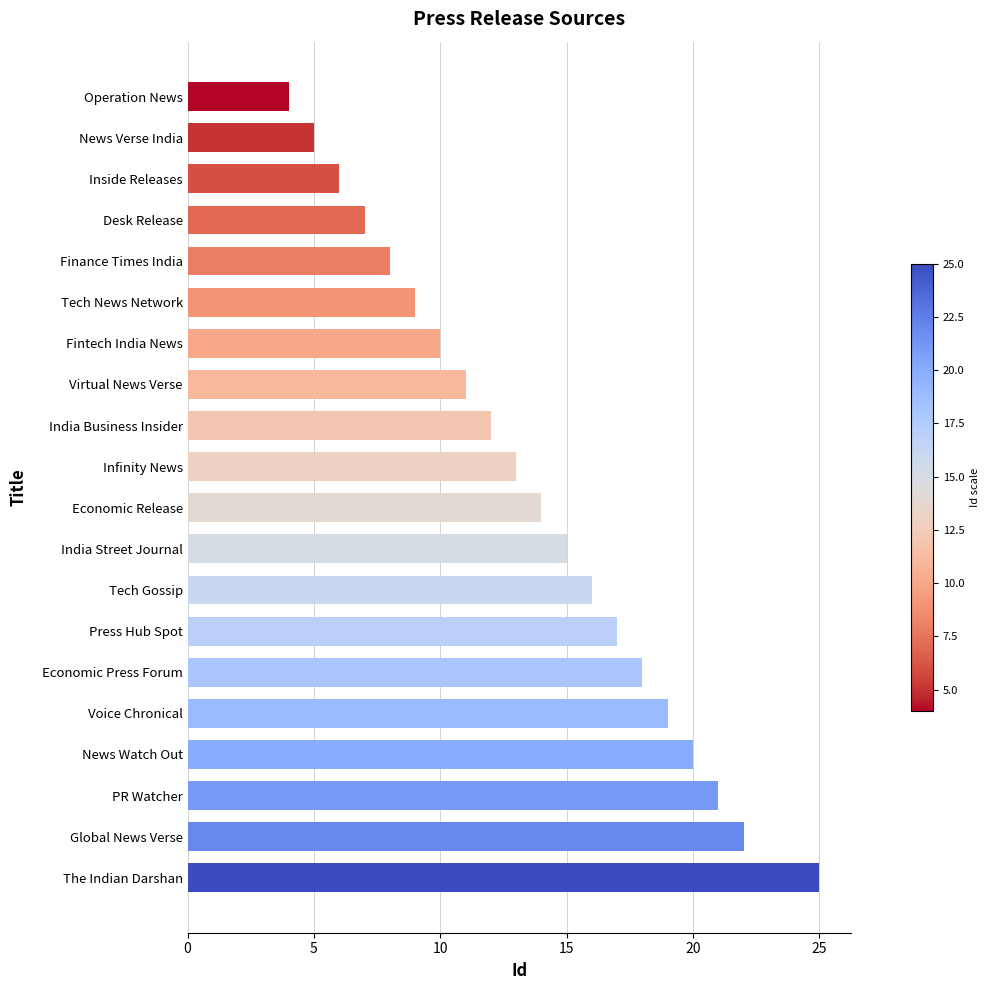

What is the label of the 15th bar from the top?

Economic Press Forum